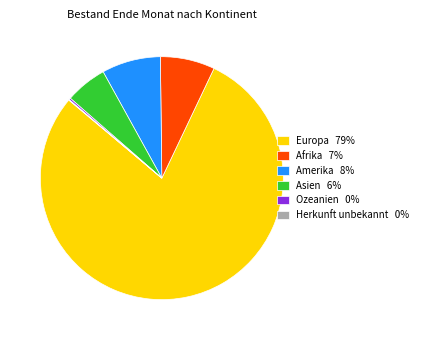

Is the sum of Afrika 7% and Europa 79% greater than half?

Yes